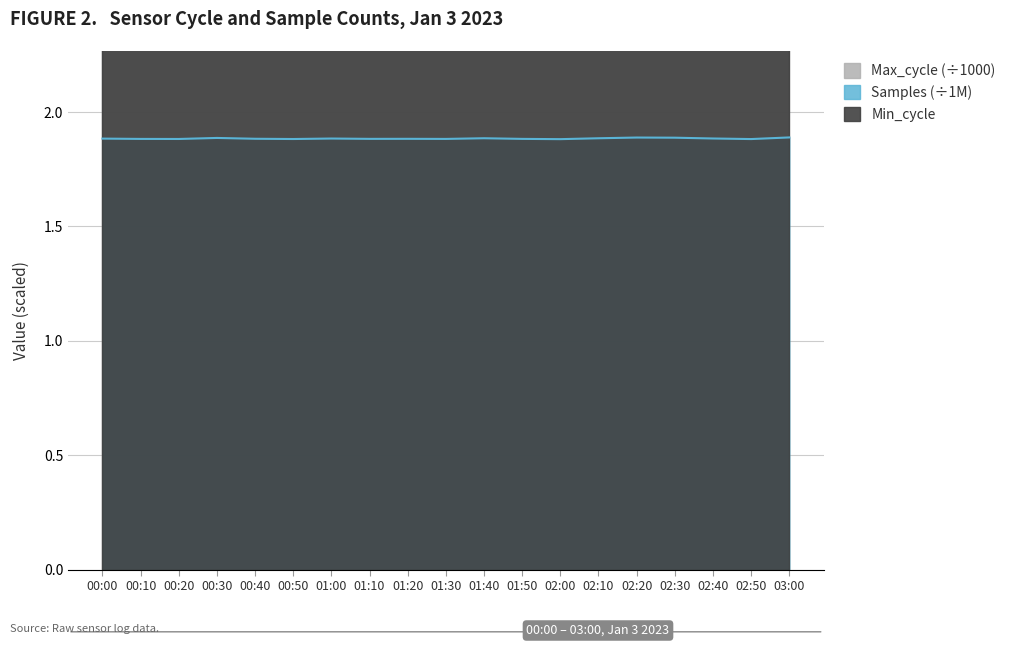

What position from the left is 00:00?

1